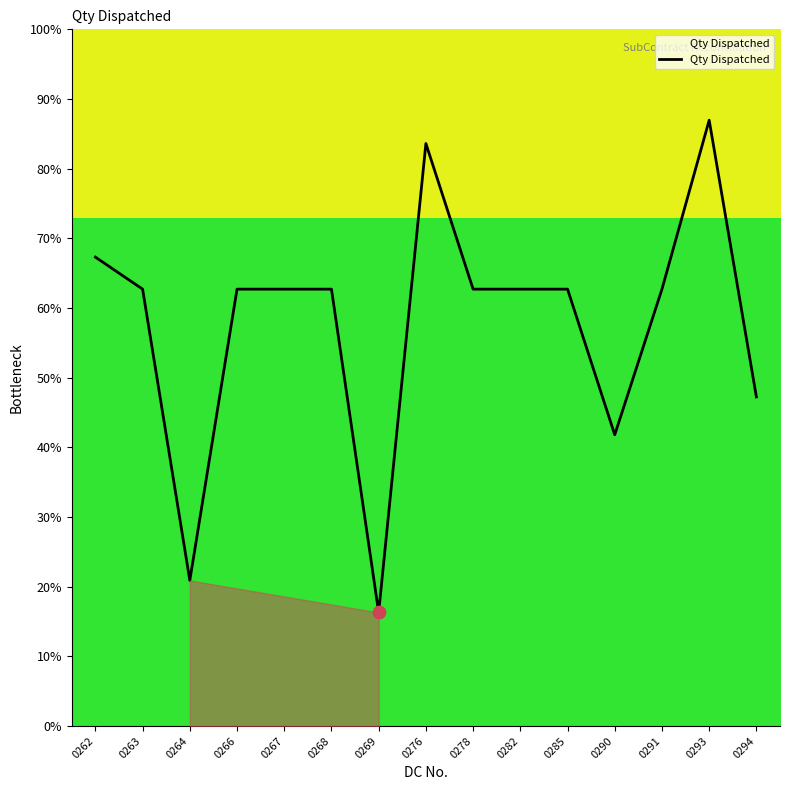

What is the ratio of the value at 0264 to the value at 0267?

0.3